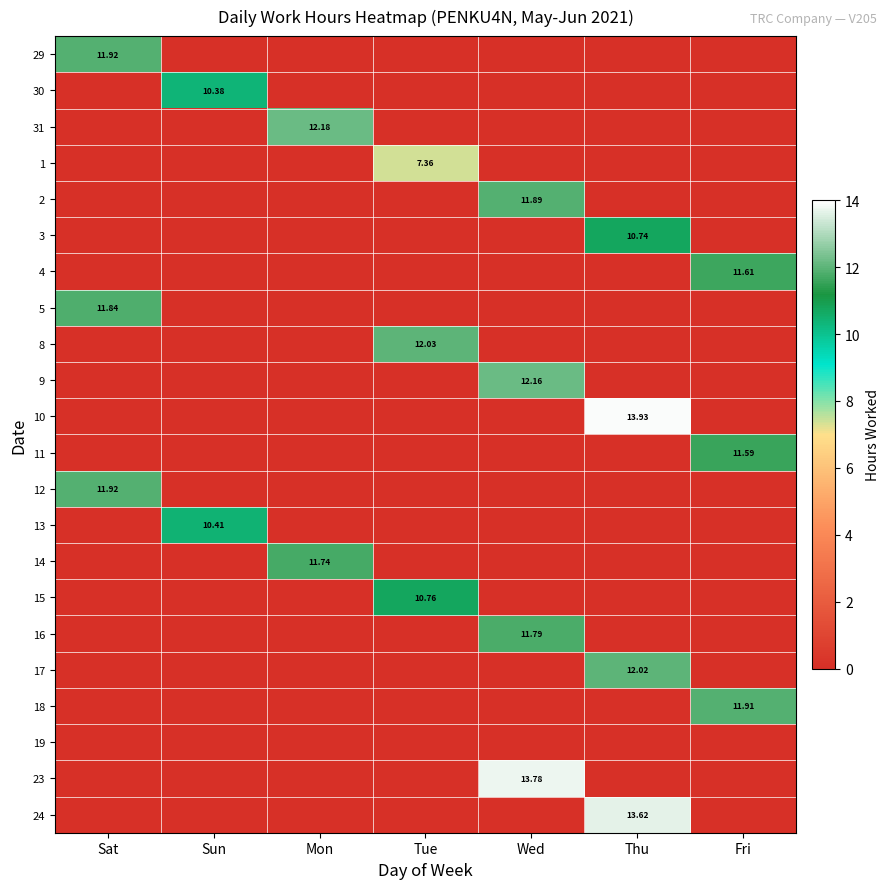

What is the difference between the highest and lowest values at Wed?

13.8